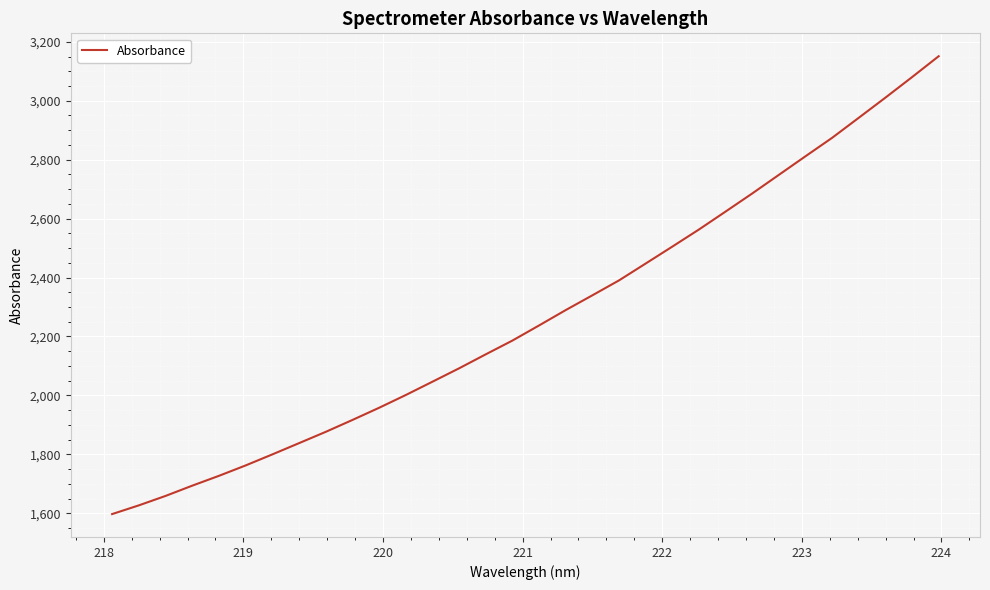

What is the greatest value displayed?

3151.0